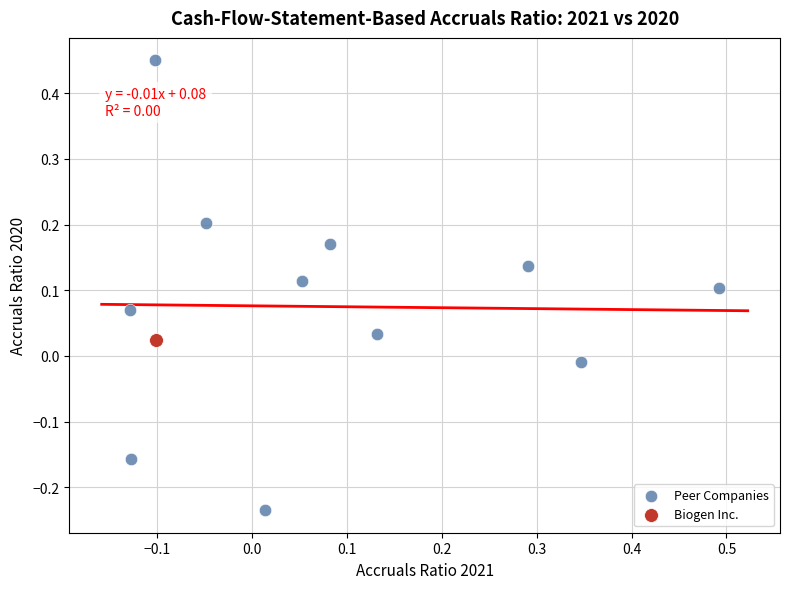

What are all the series names shown in the legend?

Peer Companies, Biogen Inc.